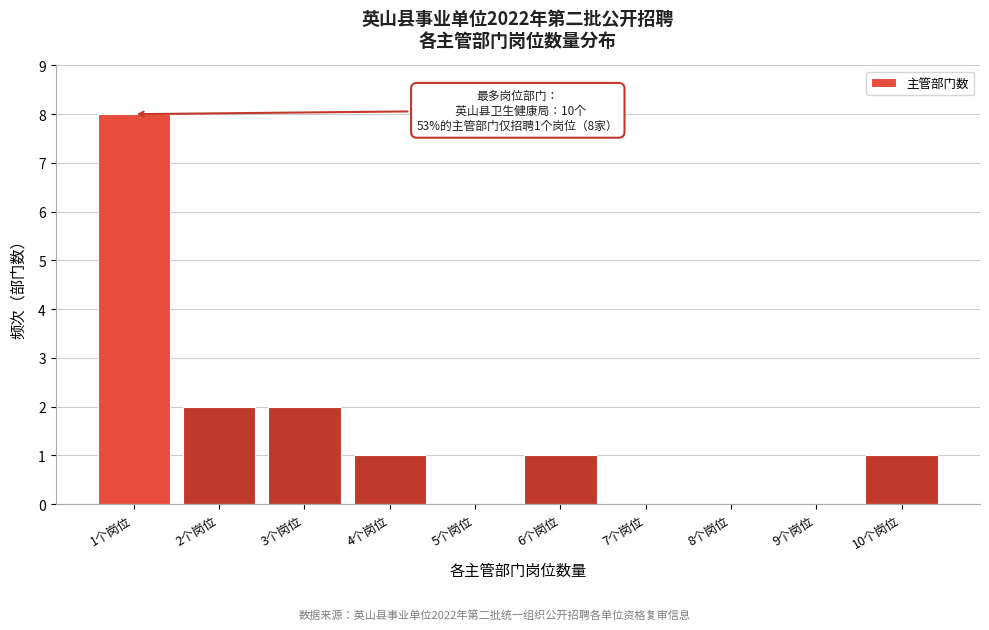

Reading right to left, extract all data points from this chart.

10个岗位=1	9个岗位=0	8个岗位=0	7个岗位=0	6个岗位=1	5个岗位=0	4个岗位=1	3个岗位=2	2个岗位=2	1个岗位=8